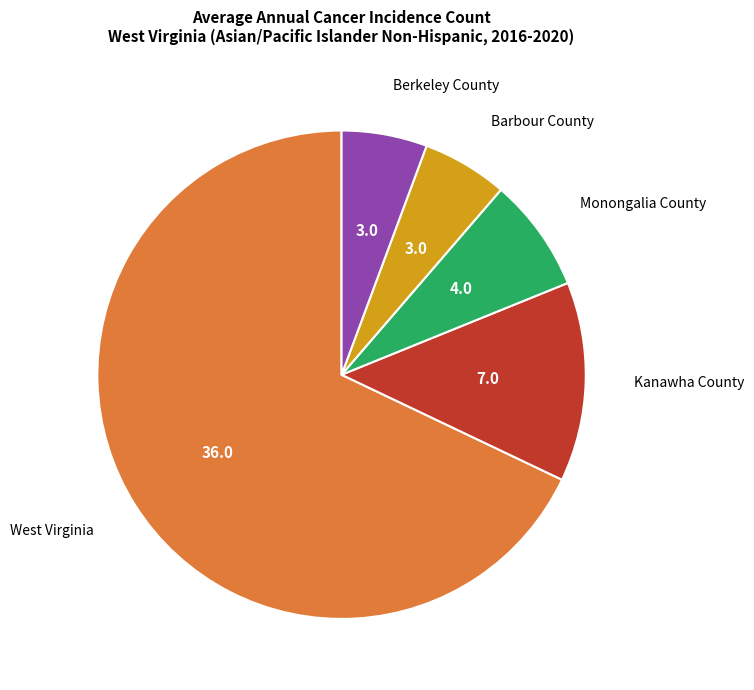

Between Monongalia County and West Virginia, which is larger?

West Virginia